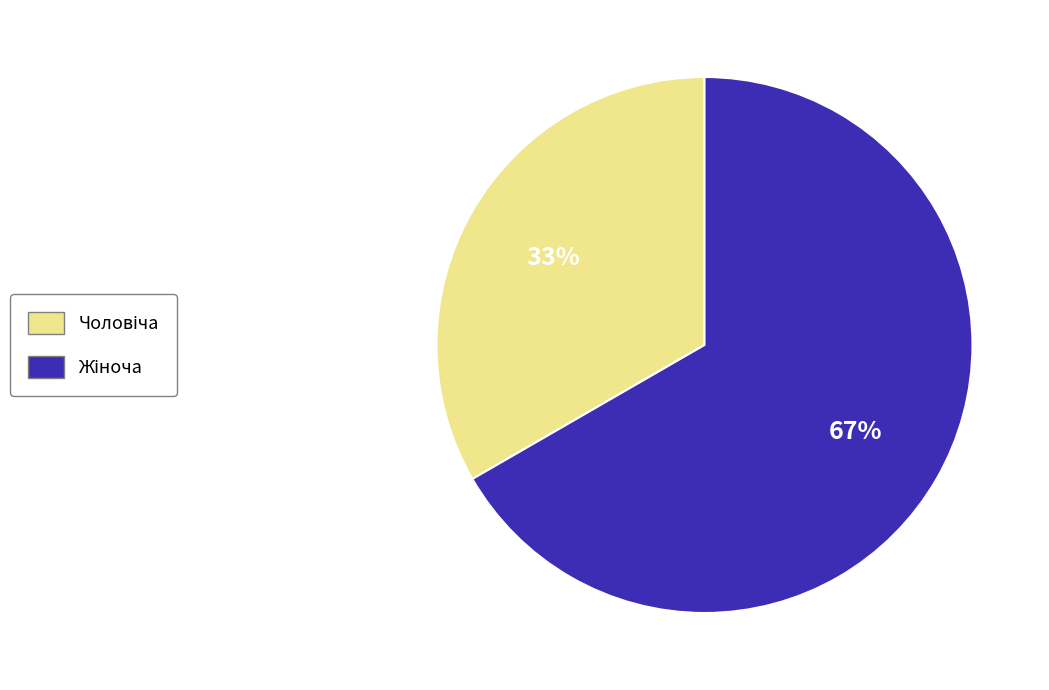

Is there a majority slice in this chart?

Yes